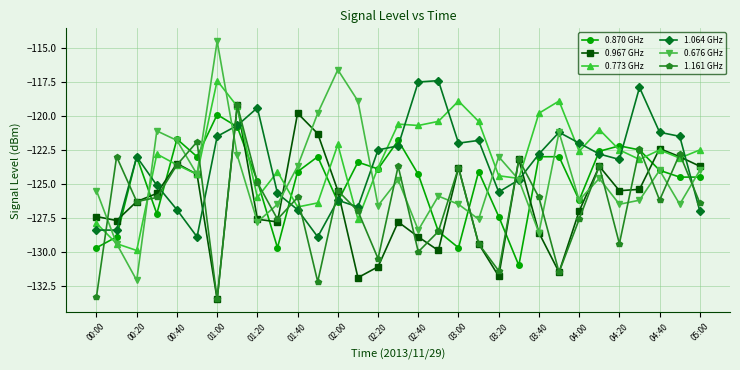

Does the chart have visible grid lines?

Yes